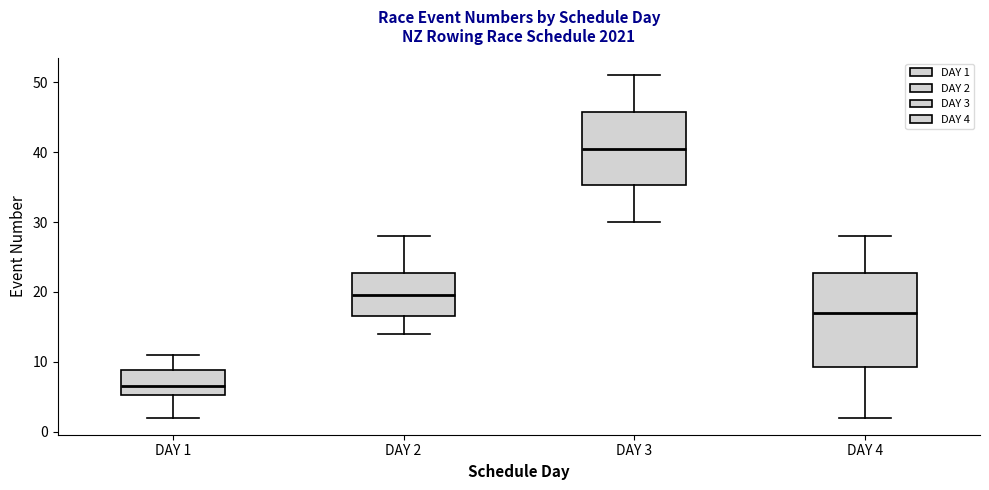

Which box is the tallest, from its lower edge to its upper edge?

DAY 4